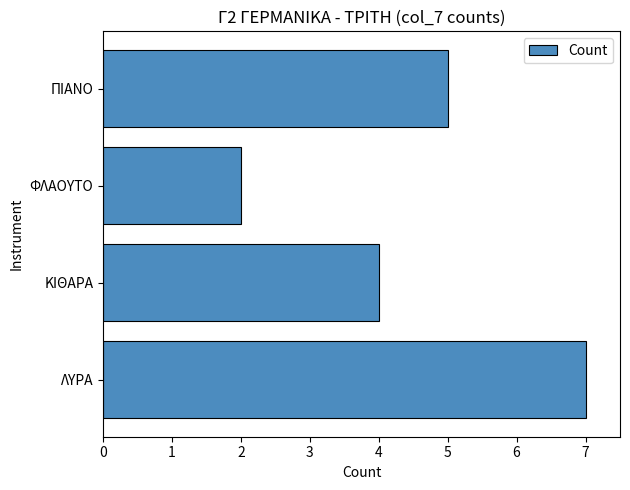

Reading bottom to top, what are all the values shown in this chart?

7	4	2	5